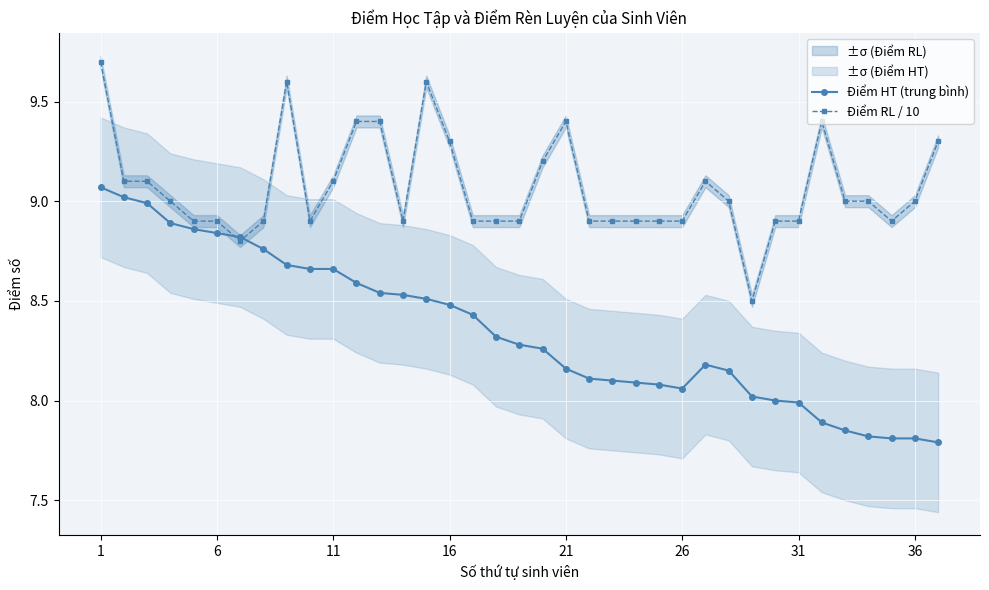

What is the highest value of the Điểm HT (trung bình) series?

9.1